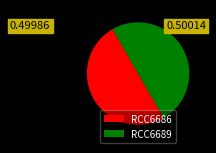

Do RCC6689 and RCC6686 together represent more than half of the pie?

Yes